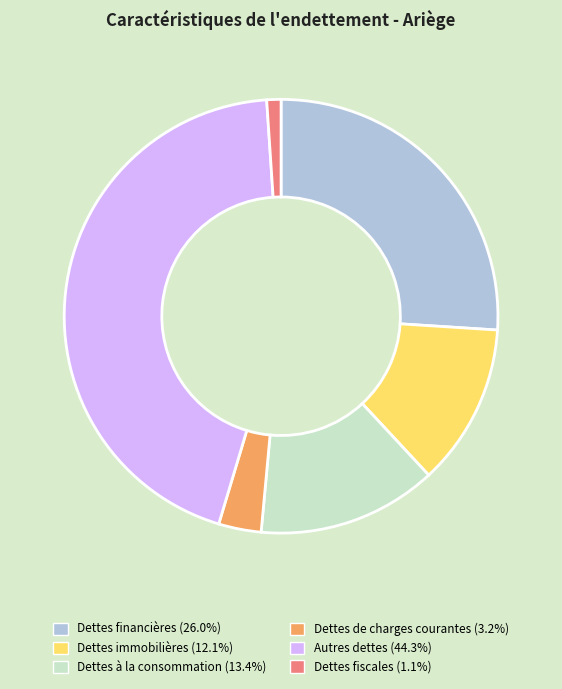

Rank the categories by value from lowest to highest.

Dettes fiscales, Dettes de charges courantes, Dettes immobilières, Dettes à la consommation, Dettes financières, Autres dettes